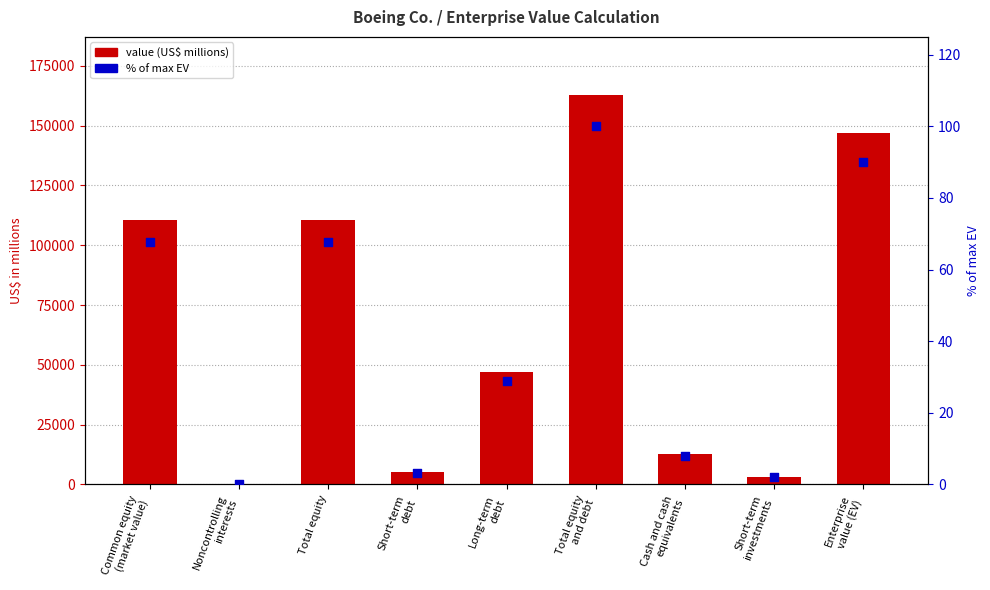

Which series has the widest spread of Y values?

Value (US$ millions)